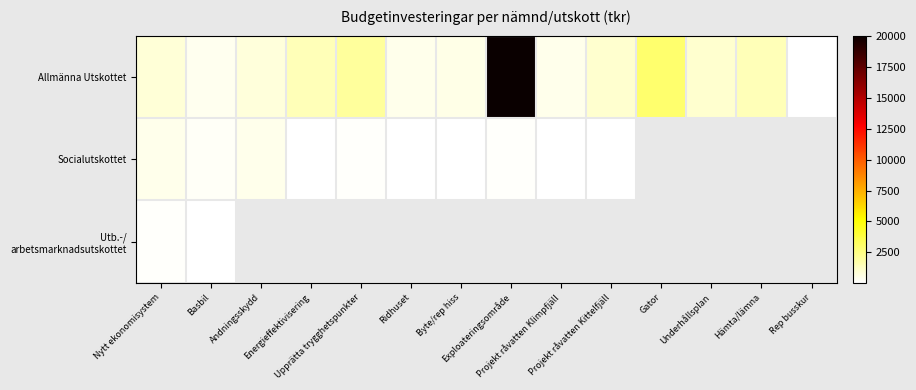

Read the Utb.-/ arbetsmarknadsutskottet value at Basbil.

100.0